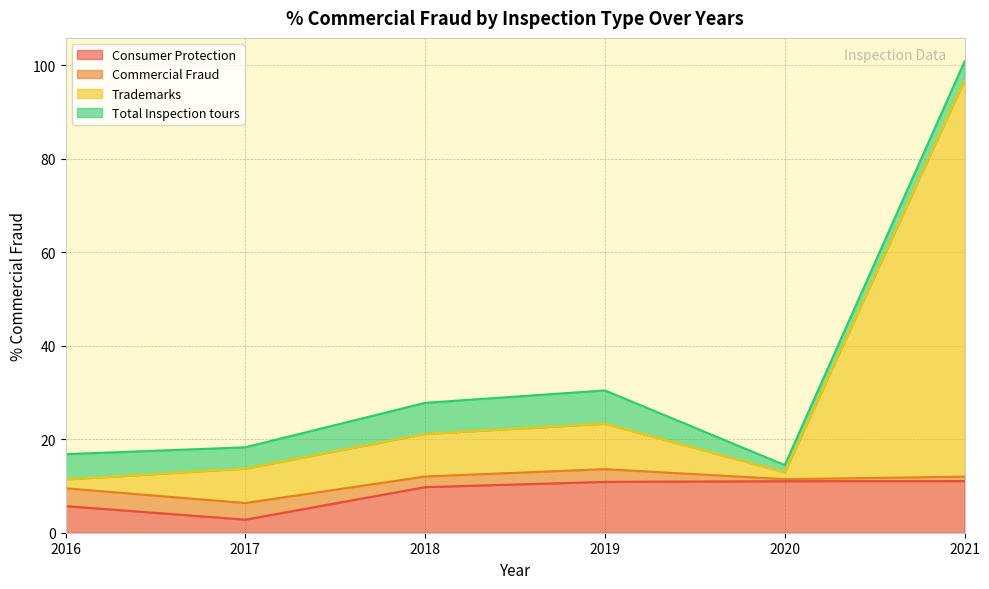

What value does the Consumer Protection series have at 2019?

10.9